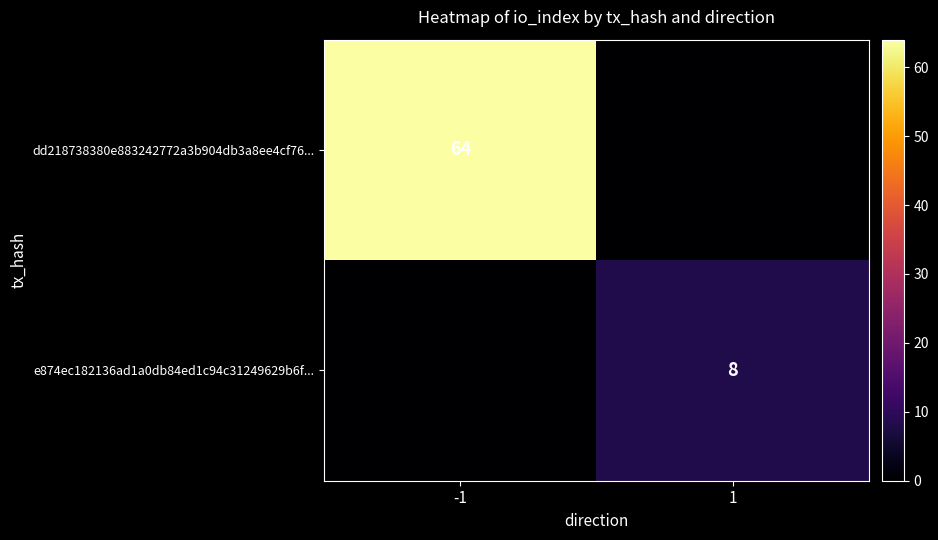

The value of e874ec182136ad1a0db84ed1c94c31249629b6f... at 1 is 3. True or false?

False